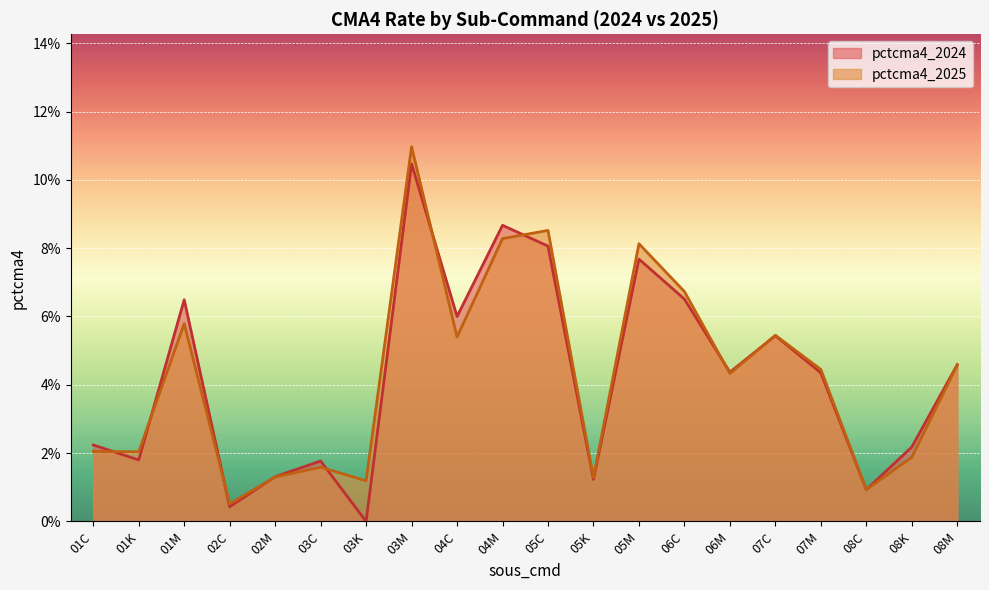

How many intersections are there between pctcma4_2025 and pctcma4_2024?

9